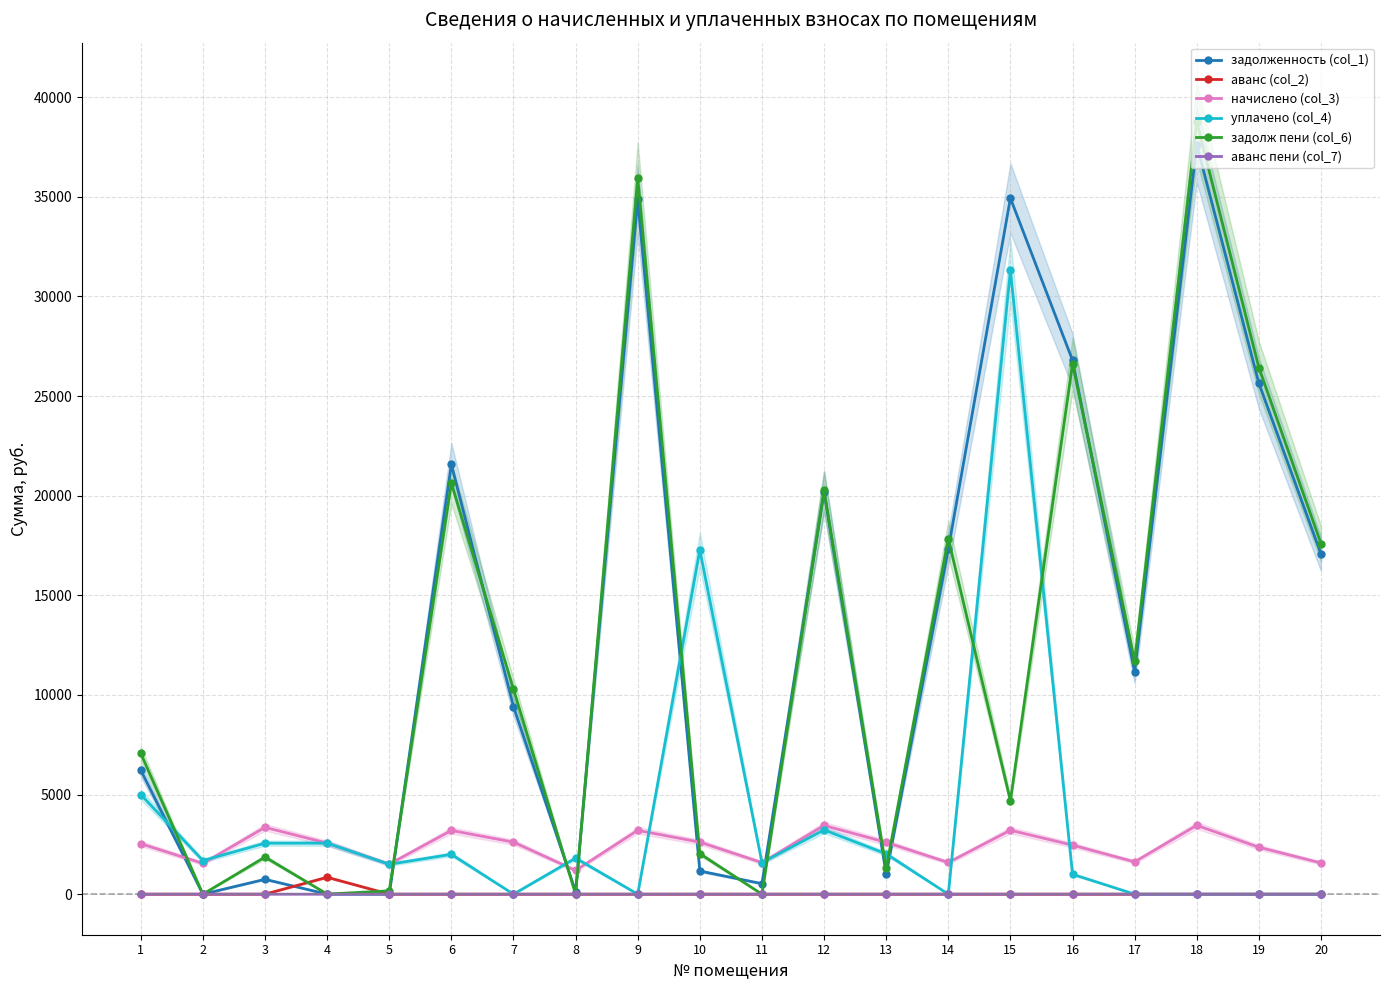

Is it true that задолженность (col_1) equals 34929.6 at 15?

True